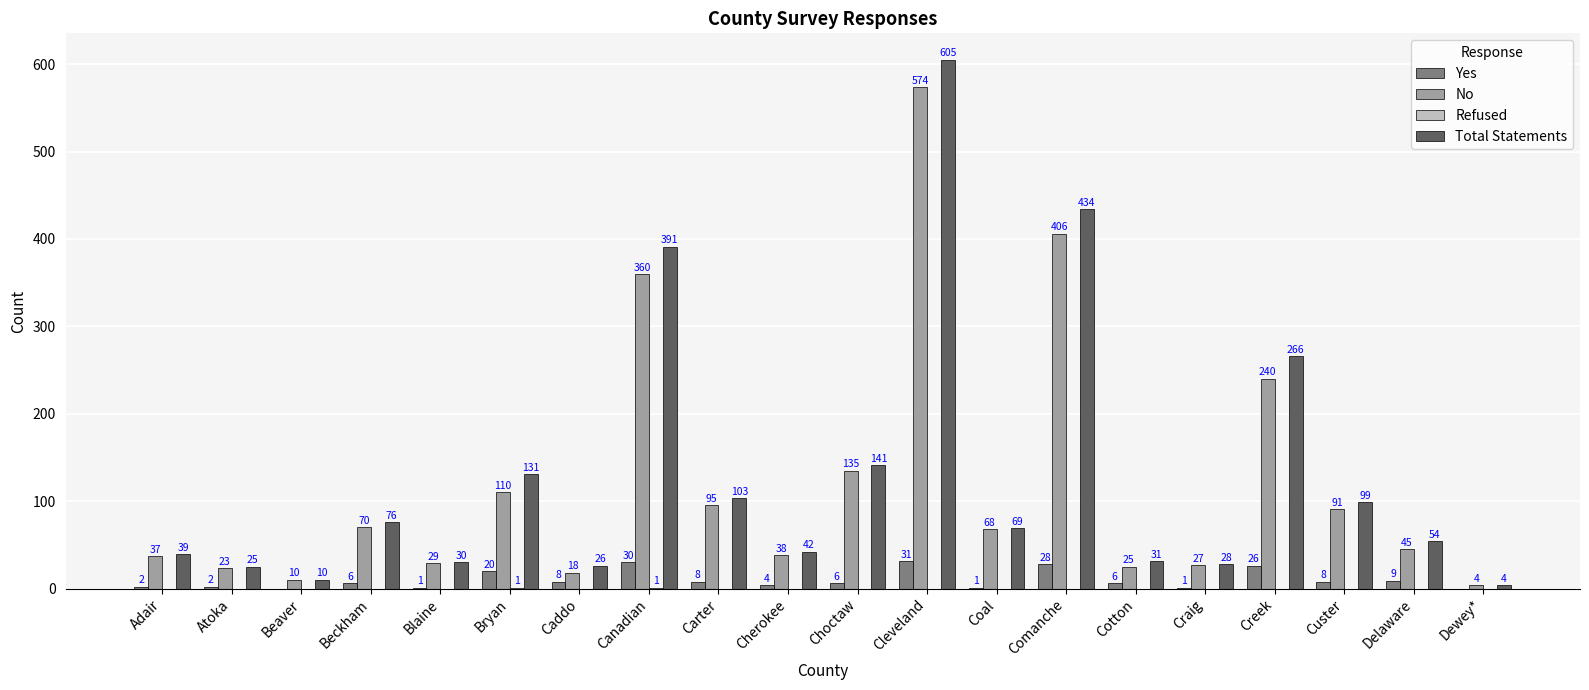

Are the bars horizontal?

No